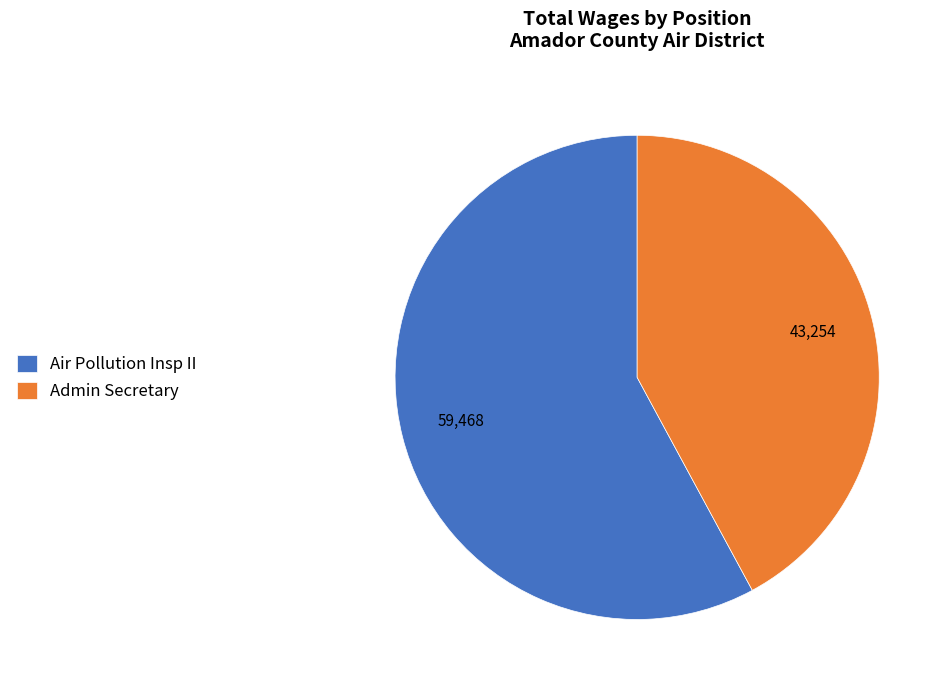

Count the number of slices in the pie.

2